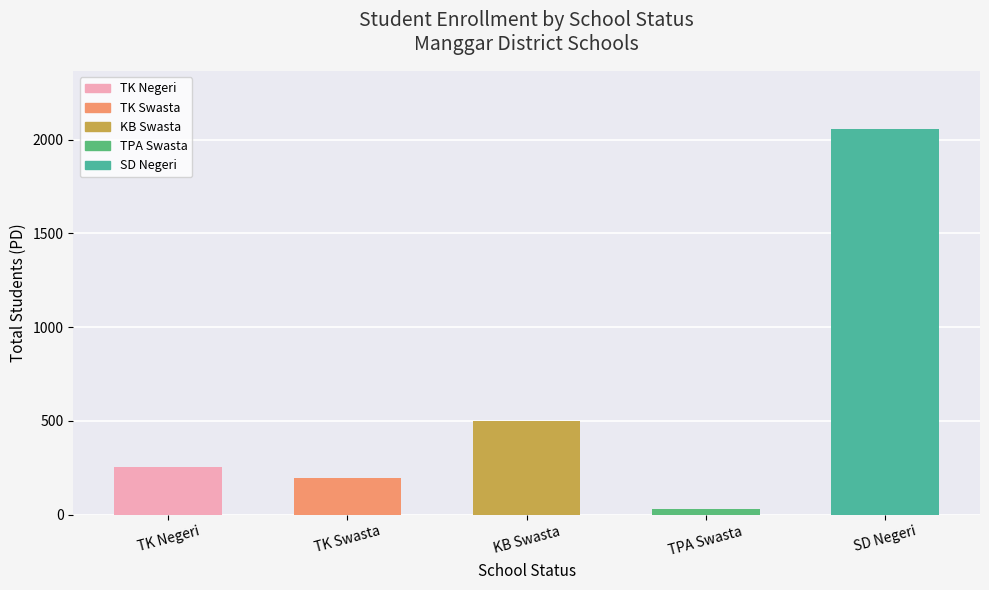

What is the value of the 4th bar from the left?

31